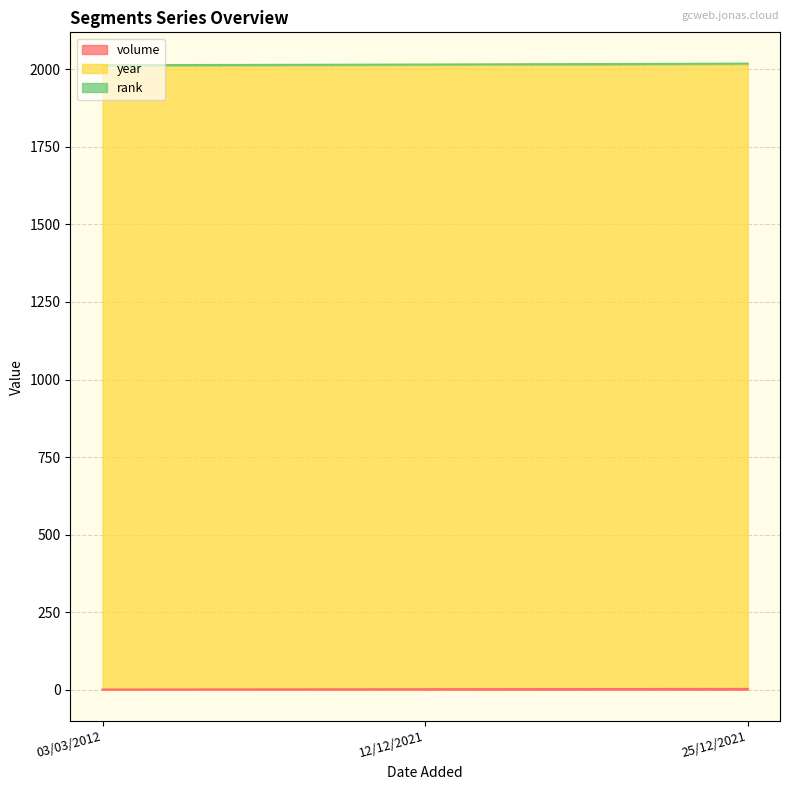

What is the minimum value for volume?

1